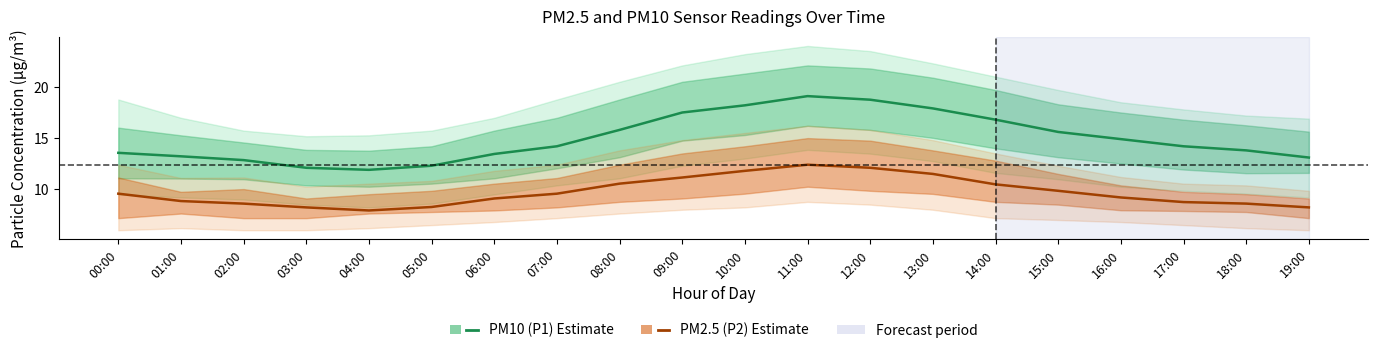

How many data points in PM2.5 (P2) are less than 9?

8